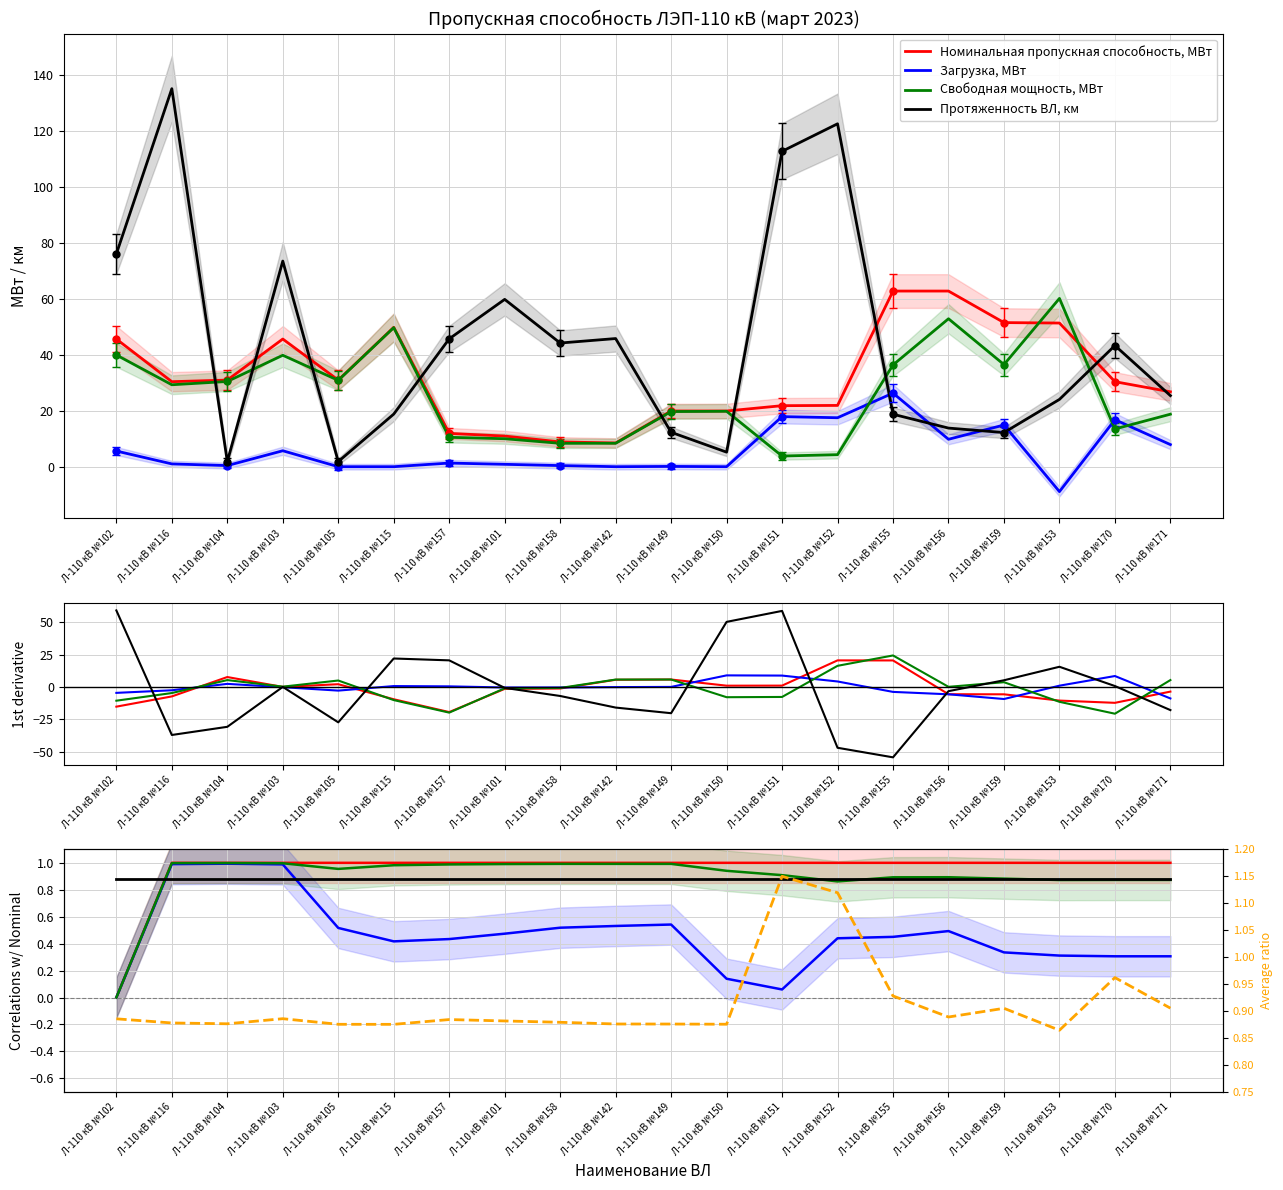

What is the label of the 7th point from the left?

Л-110 кВ №157